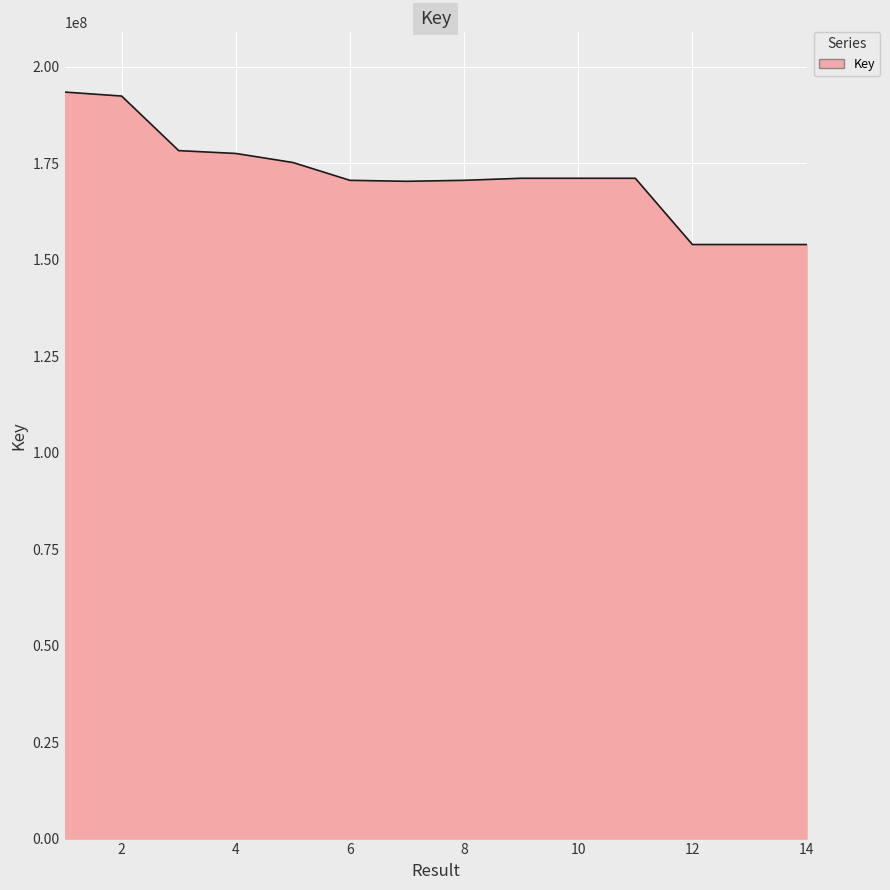

How many lines are shown in the chart?

1